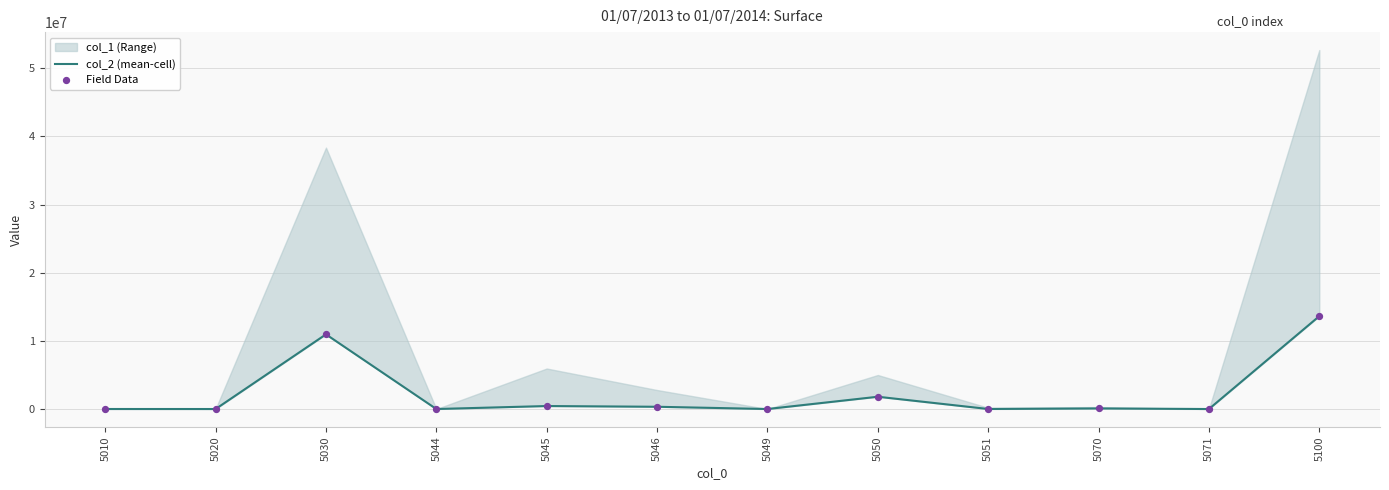

Which series has the largest total across all categories?

col_2 (mean-cell)